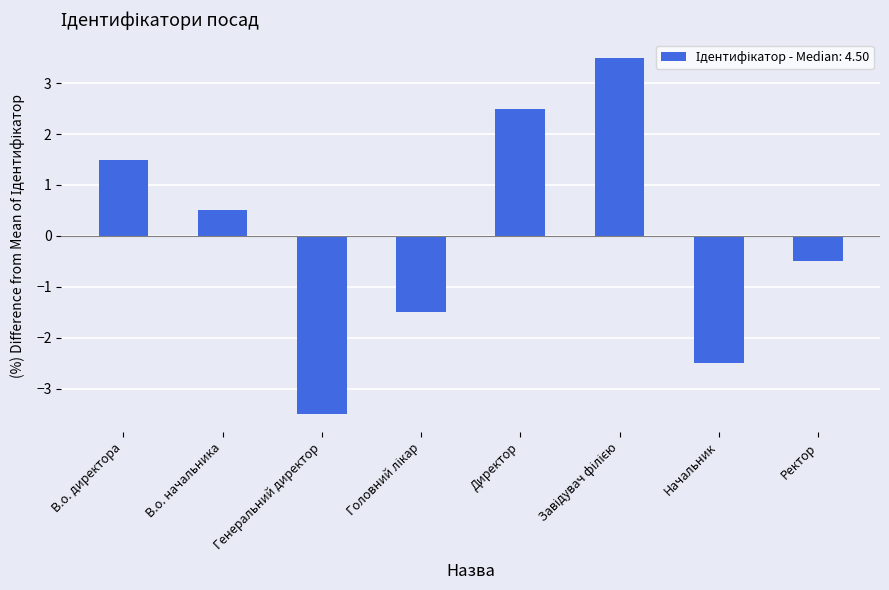

Reading right to left, list all the values displayed in this chart.

-0.5	-2.5	3.5	2.5	-1.5	-3.5	0.5	1.5